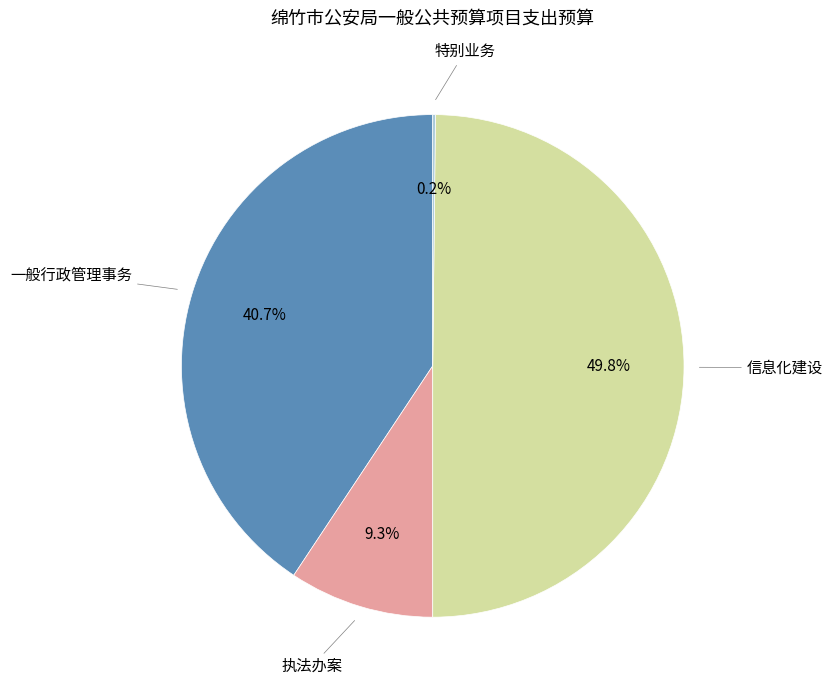

What percentage is NOT represented by 一般行政管理事务?

59.3%